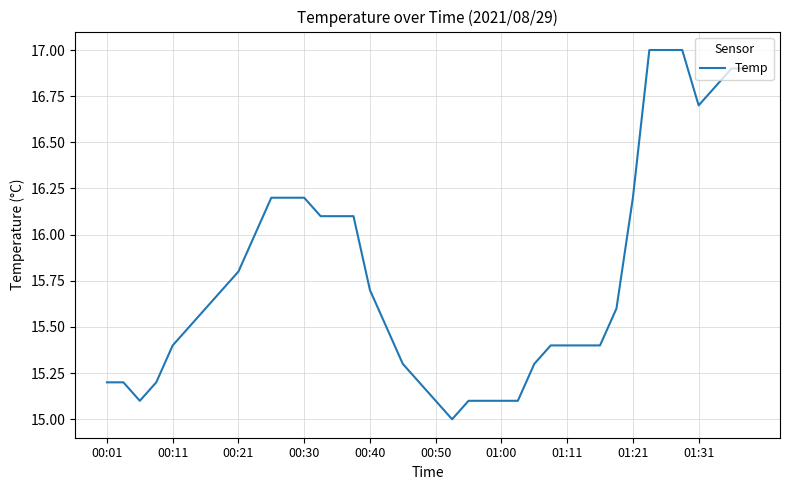

Reading left to right, what are all the values shown in this chart?

15.2	15.2	15.1	15.2	15.4	15.5	15.6	15.7	15.8	16.0	16.2	16.2	16.2	16.1	16.1	16.1	15.7	15.5	15.3	15.2	15.1	15.0	15.1	15.1	15.1	15.1	15.3	15.4	15.4	15.4	15.4	15.6	16.2	17.0	17.0	17.0	16.7	16.8	16.9	16.9